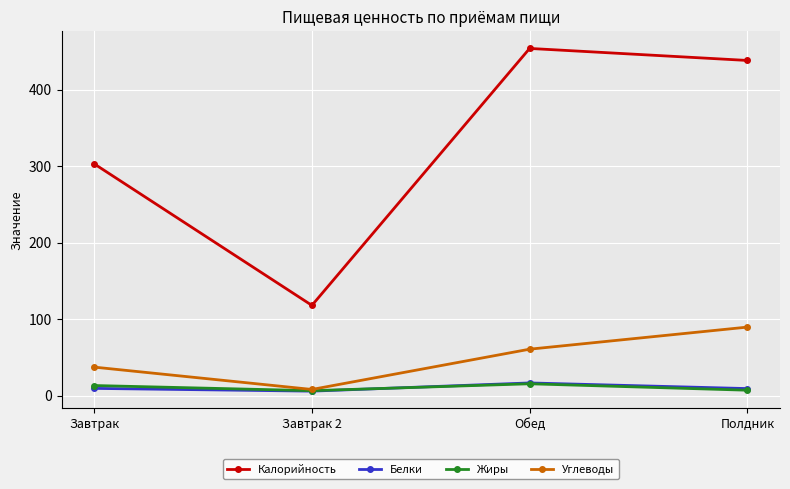

What are all the series names shown in the legend?

Калорийность, Белки, Жиры, Углеводы